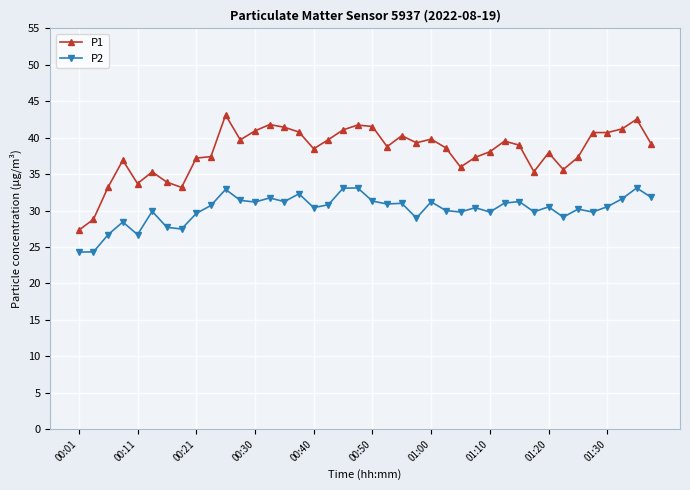

List the series in order of their peak value, lowest first.

P2, P1